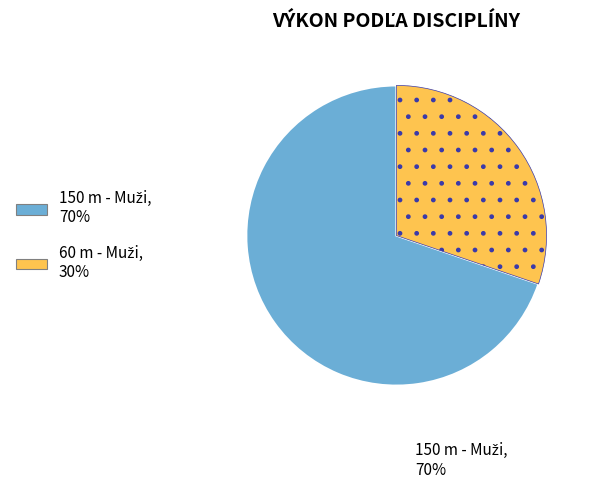

Is there any slice that represents more than half of the pie?

Yes